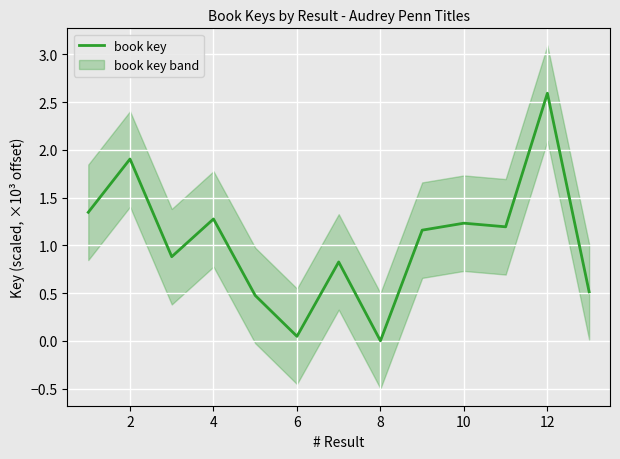

Is it true that book key equals 2.5 at 2?

False